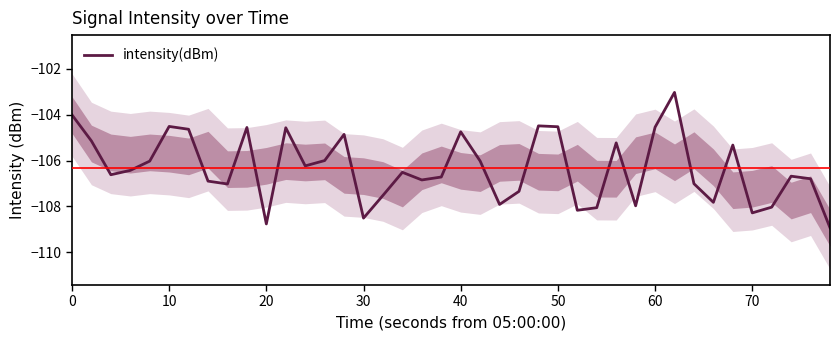

How many distinct data groups are displayed?

1